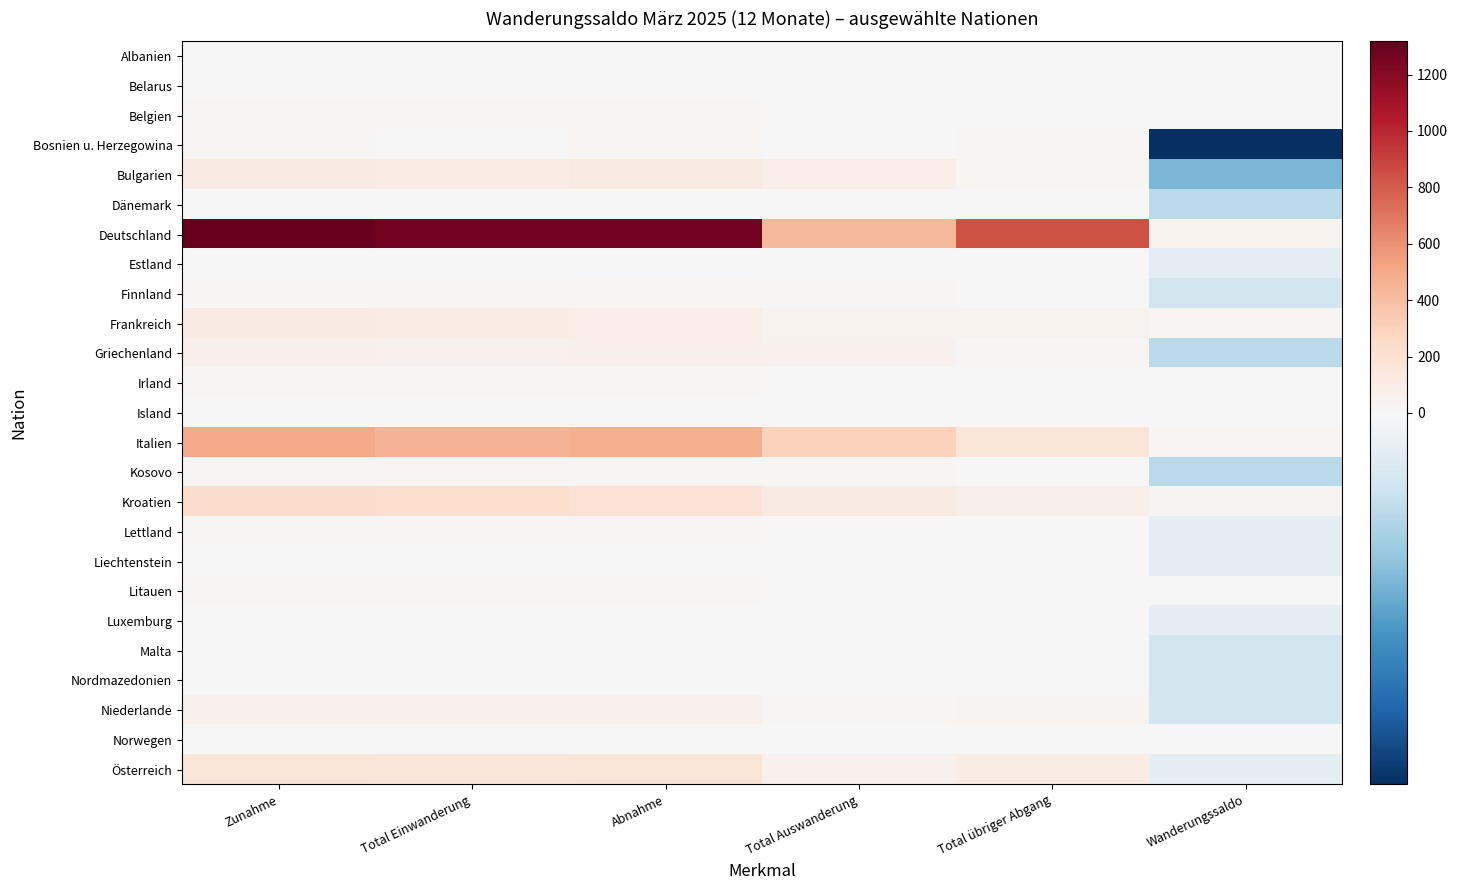

What is the spread (max minus min) of values at Total Auswanderung?

432